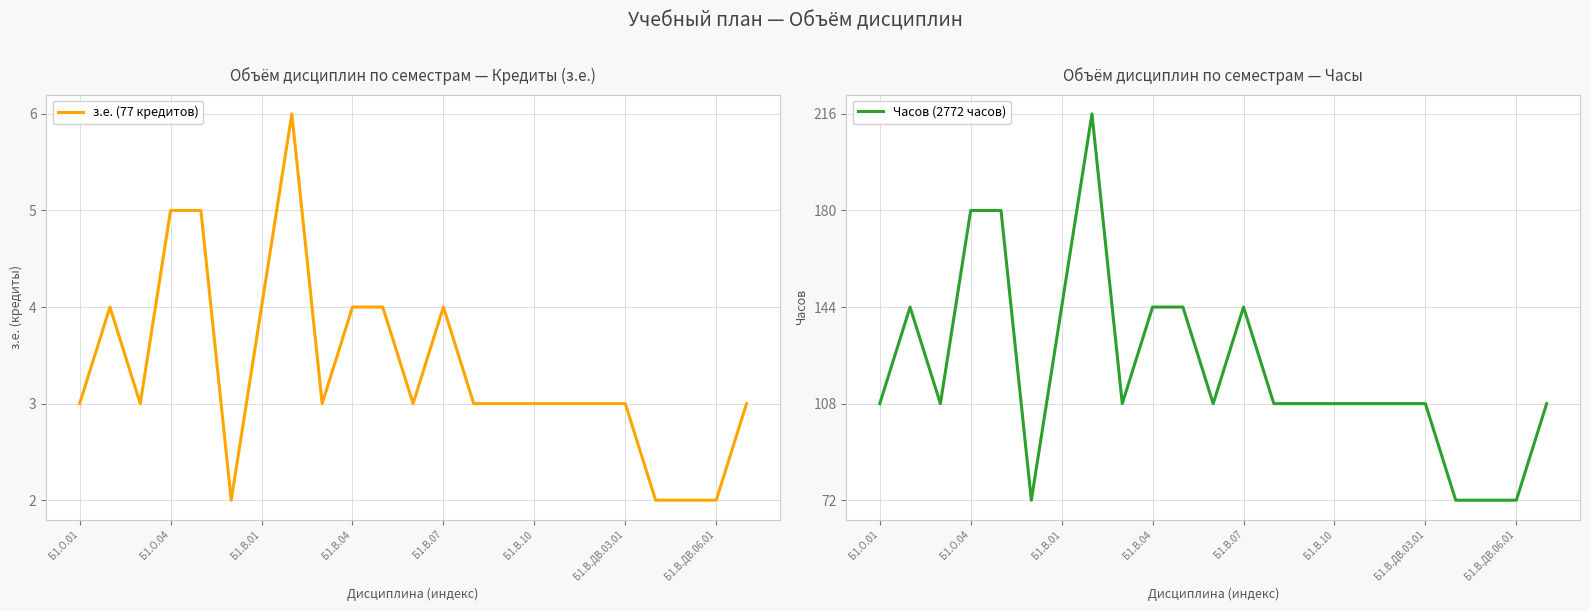

What is the maximum value for Часов (2772 часов)?

216